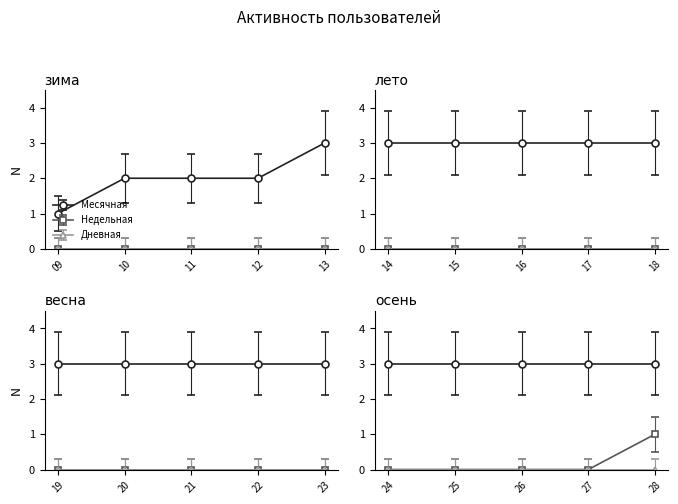

Is this an area chart (filled region under the line)?

No